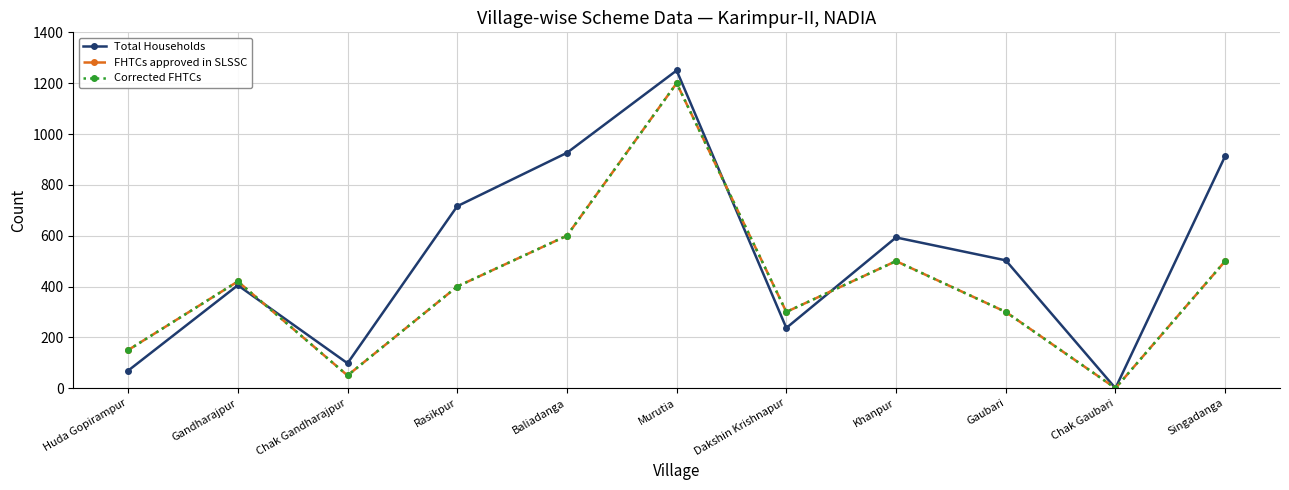

Is the value of FHTCs approved in SLSSC at Chak Gandharajpur greater than the value of Total Households at Gandharajpur?

No